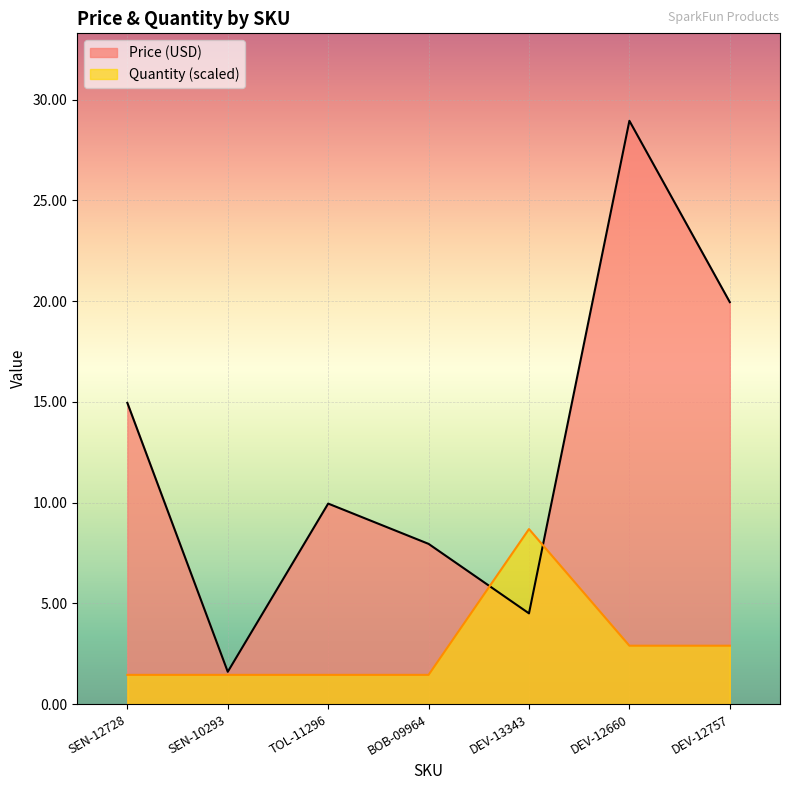

True or false: Quantity has more than 1 points higher than both neighbors.

False